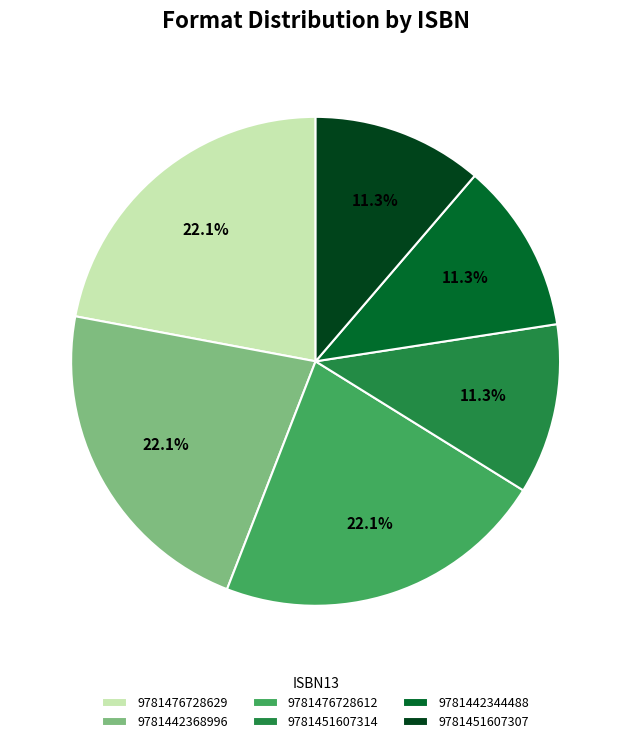

To the nearest percent, what portion does 9781476728629 represent?

22%